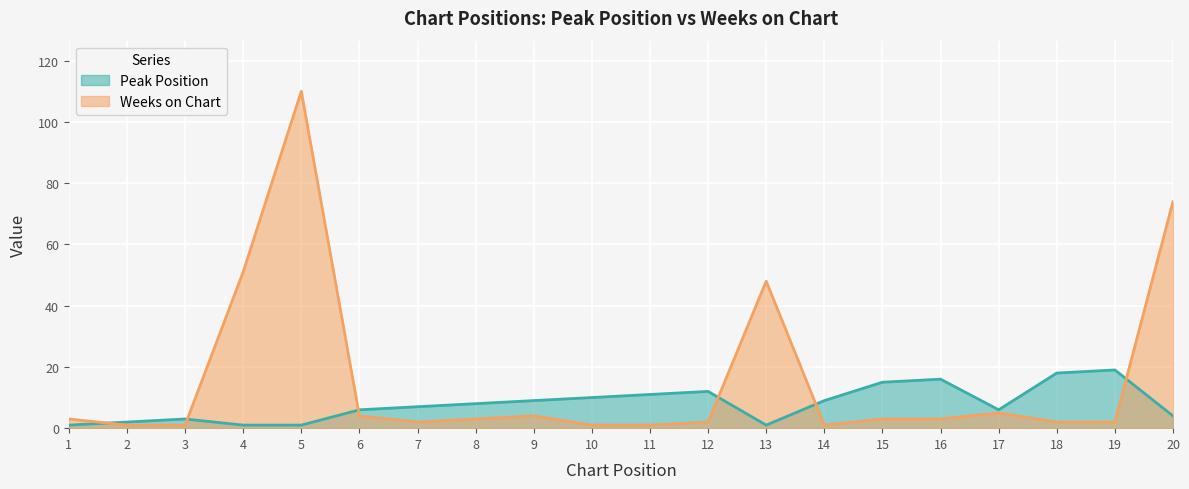

At which category is the sum across all series the highest?

5